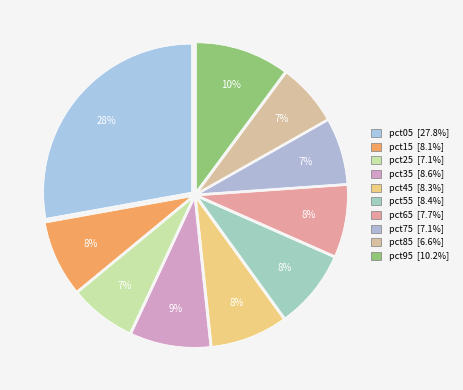

To the nearest percent, what is the difference between the largest and smallest slice percentages?

21%